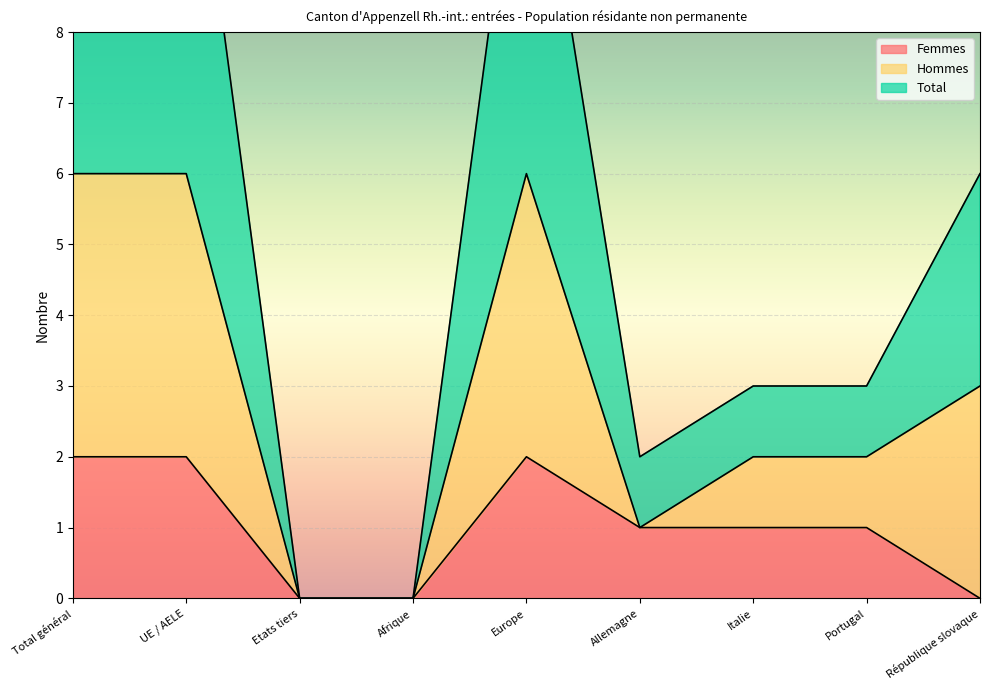

The Femmes series shows 1 at UE / AELE. True or false?

False